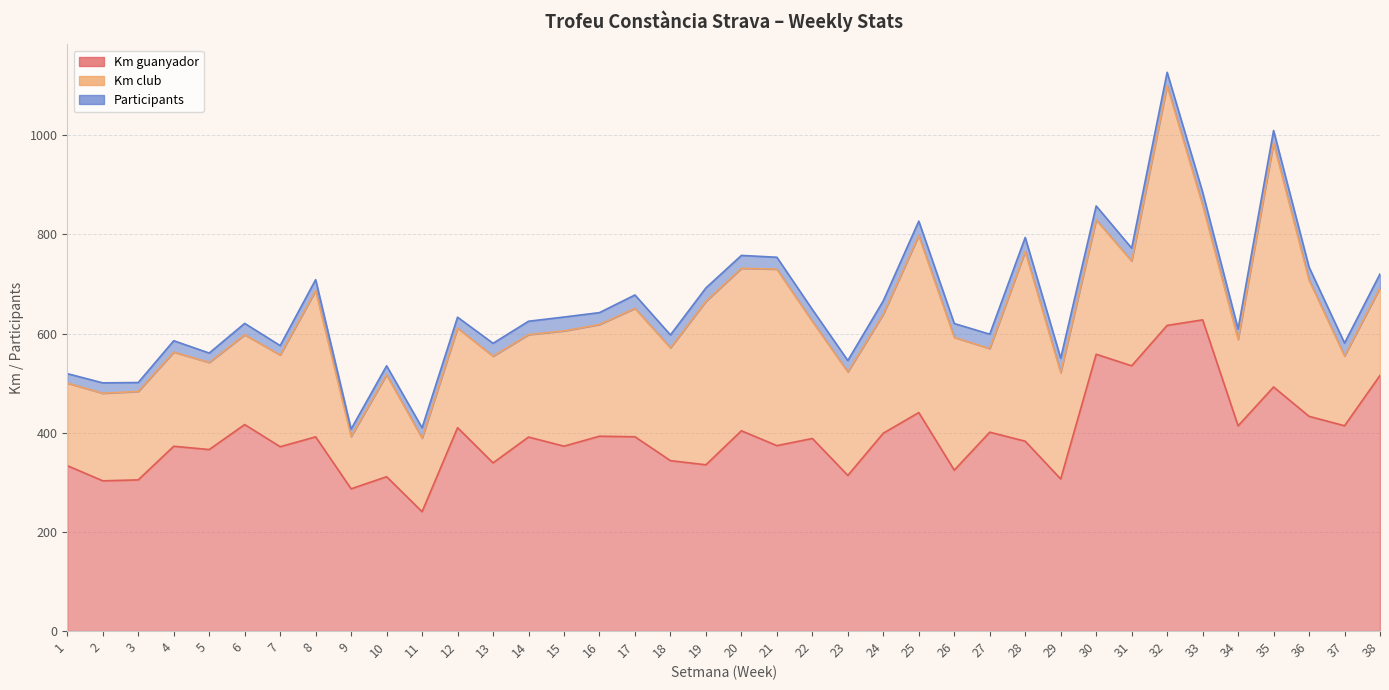

What is the difference between the Km club values at 34 and 10?

31.3